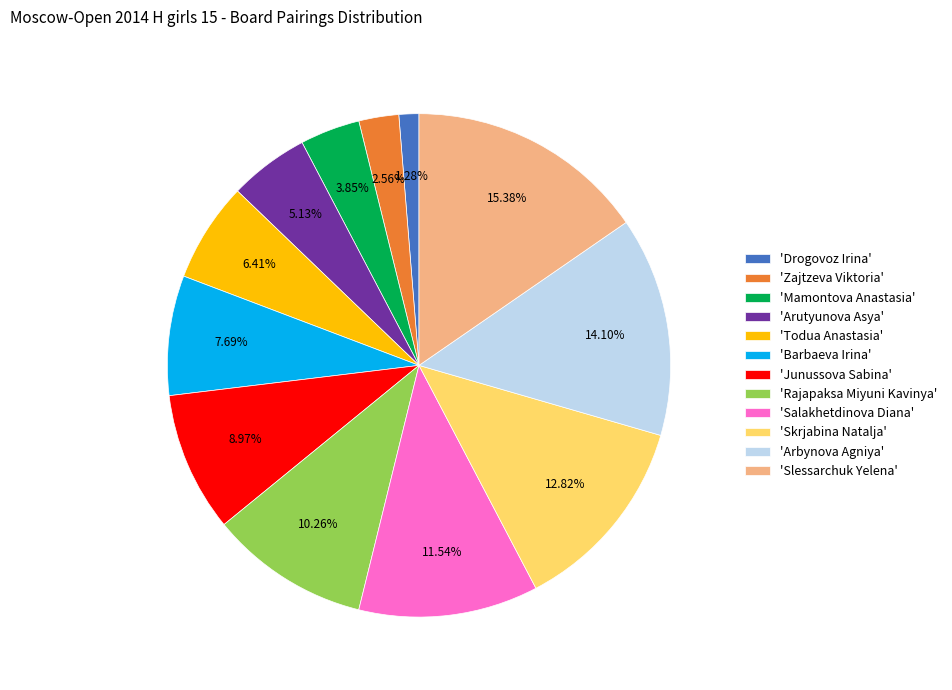

Is there any slice that represents more than half of the pie?

No